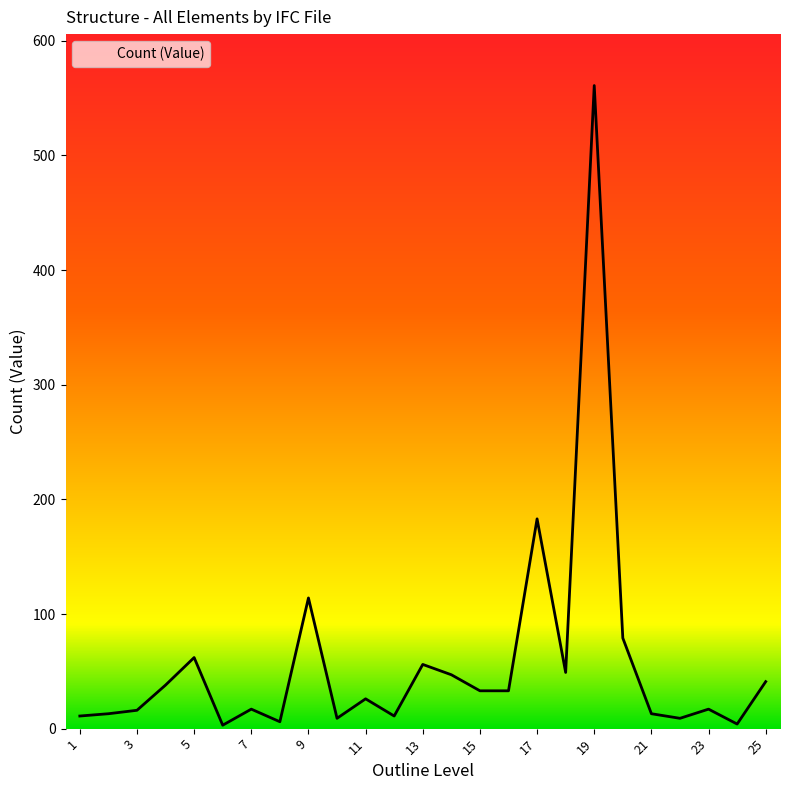

What is the difference between the maximum and minimum values?

558